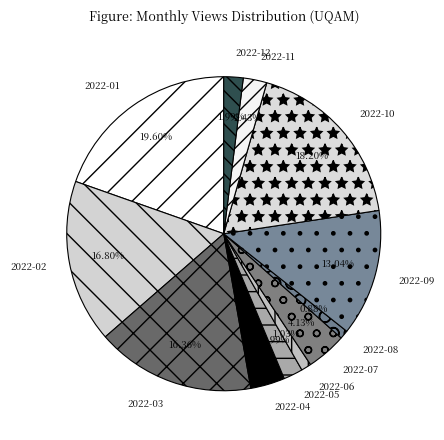

Count the number of slices in the pie.

12